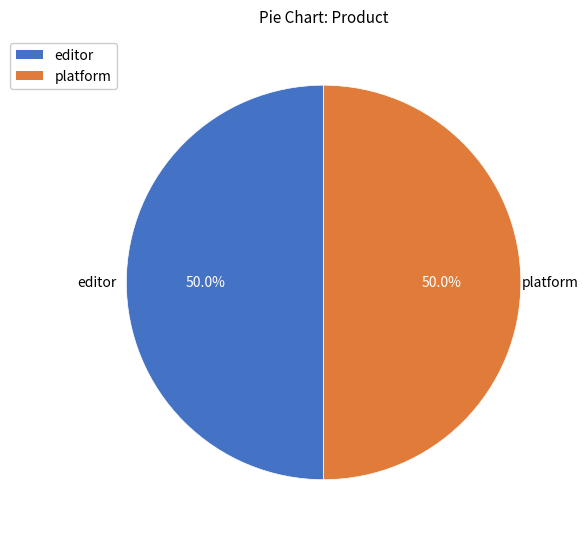

What percentage is the editor slice, to the nearest percent?

50%